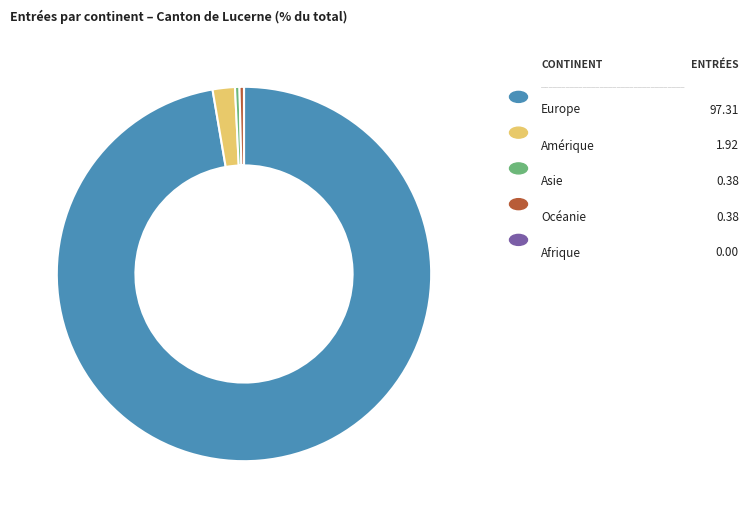

Does any single category account for the majority?

Yes